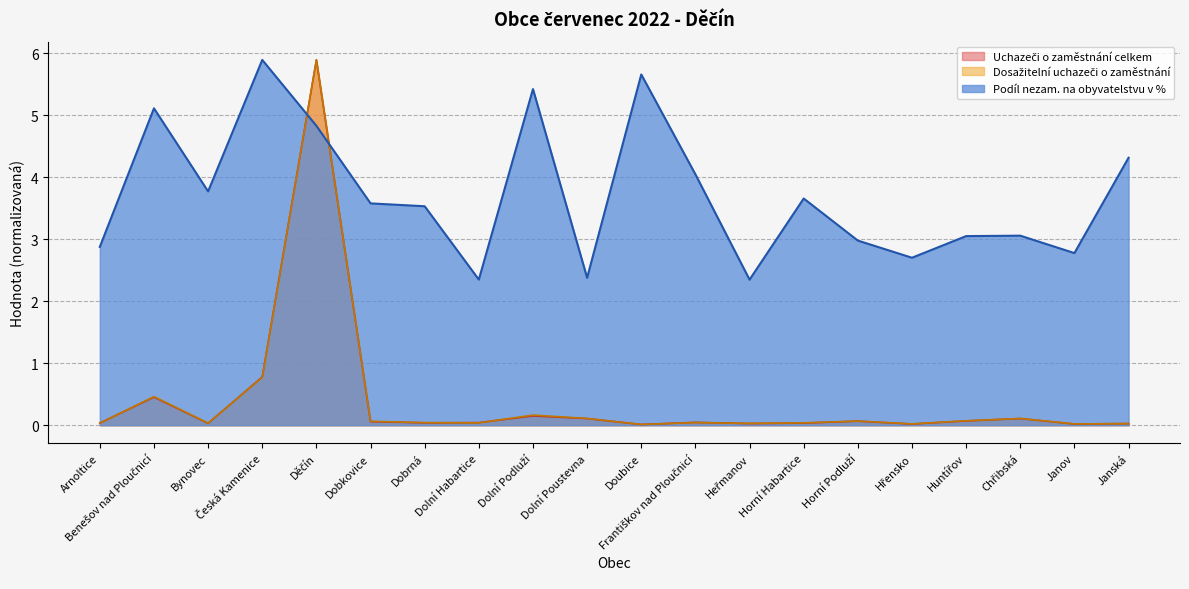

Rank the series at Děčín from highest to lowest value.

Uchazeči o zaměstnání celkem, Dosažitelní uchazeči o zaměstnání, Podíl nezam. na obyvatelstvu v %